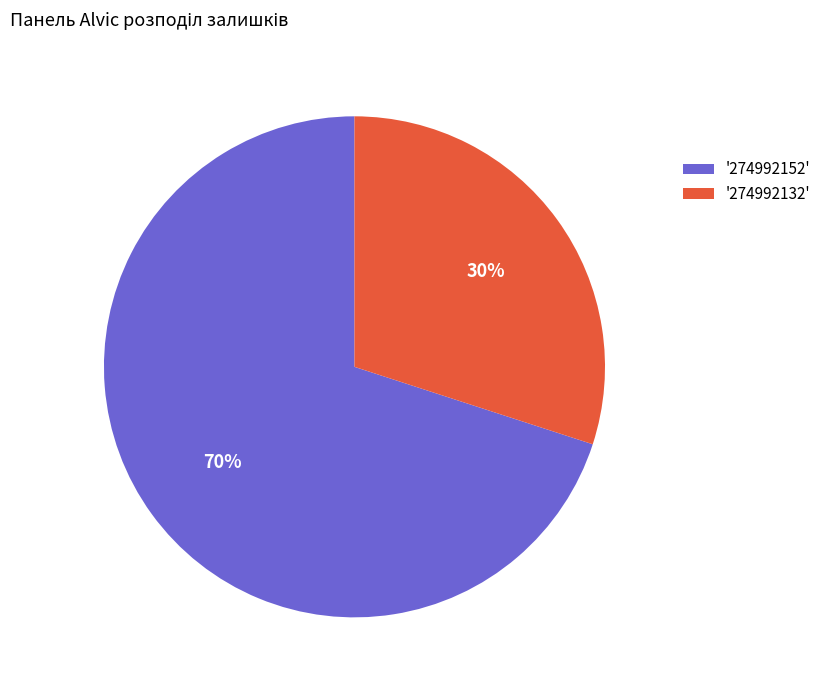

Which slice is the largest?

'274992152'